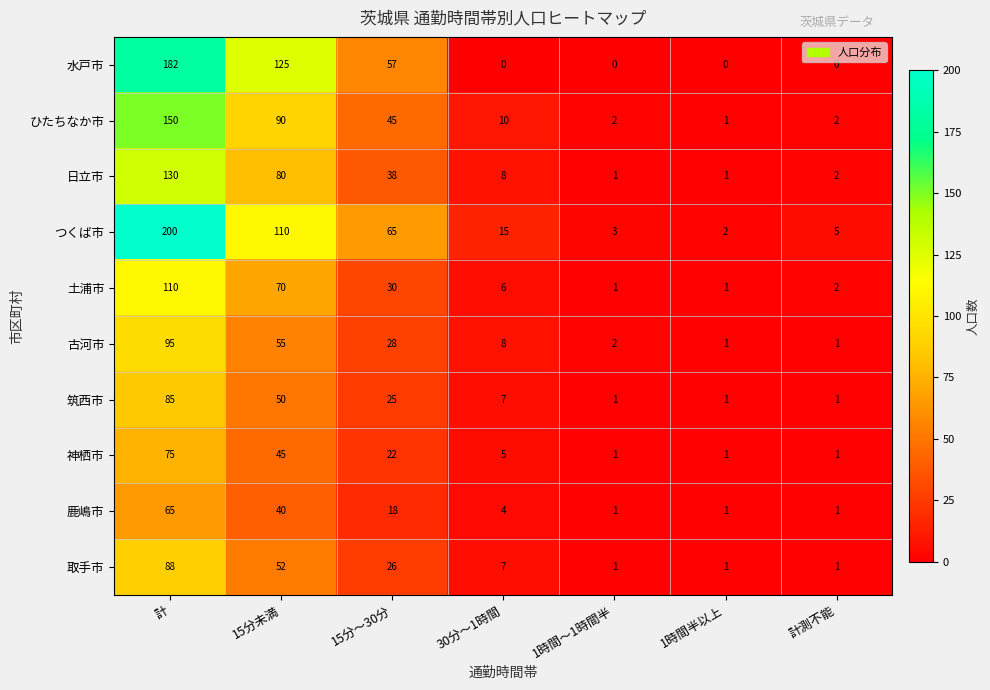

Which category has the highest value across all series?

計